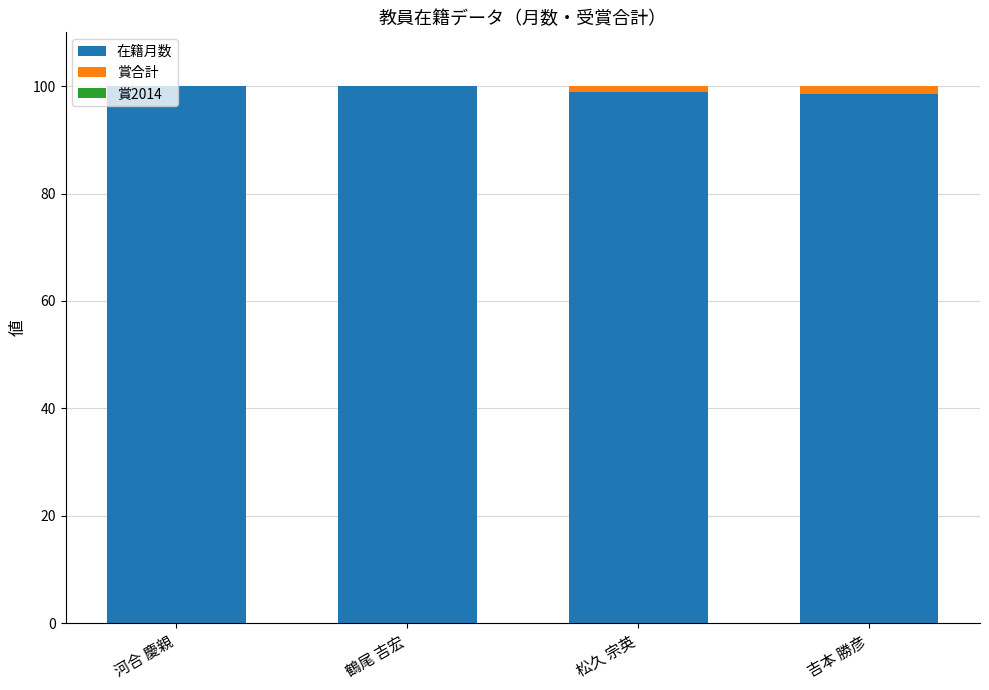

Are the bars horizontal?

No